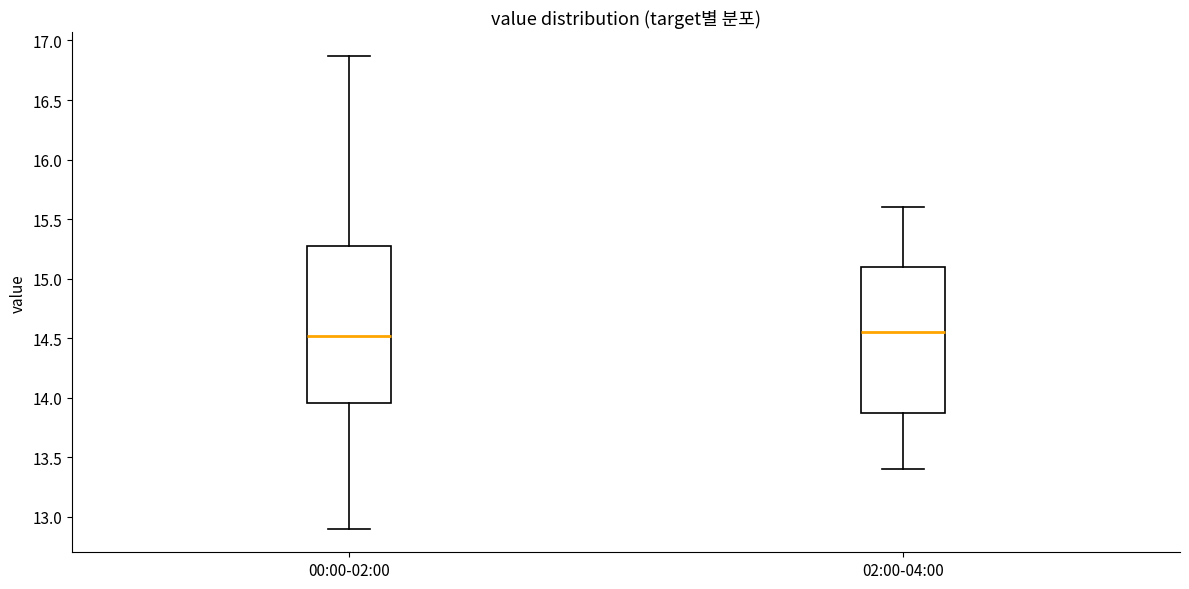

Reading left to right, read every box against the y-axis: the position of its median line, the range the box covers, and the ends of its whiskers. The values are not printed on the chart, so give them approximately, as read against the axis.

00:00-02:00: median 14.50, box 13.95 to 15.30, whiskers 12.90 to 16.85
02:00-04:00: median 14.55, box 13.90 to 15.10, whiskers 13.40 to 15.60